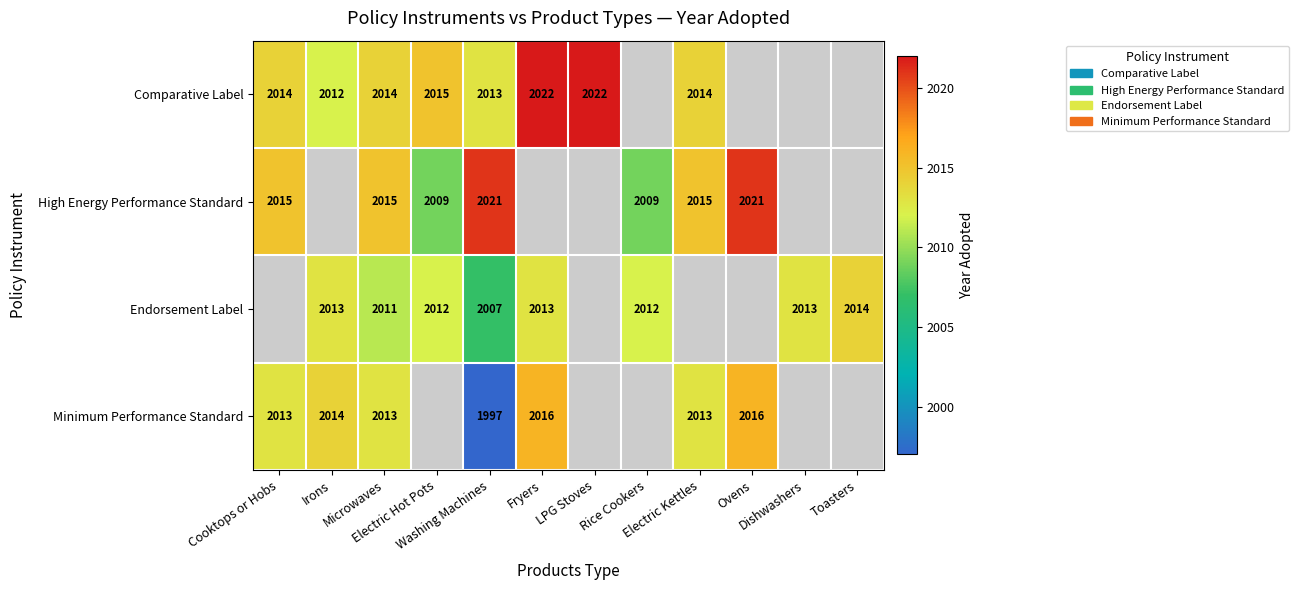

Which series changed the most between Irons and Washing Machines?

Minimum Performance Standard